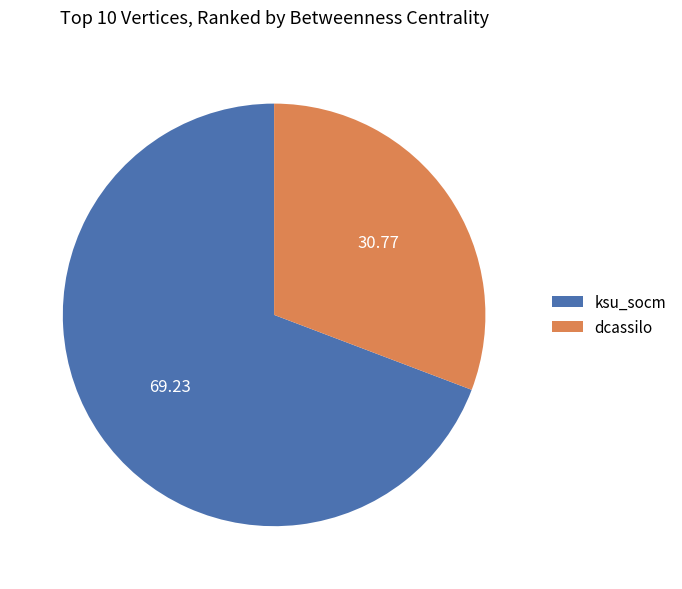

Count the number of slices in the pie.

2